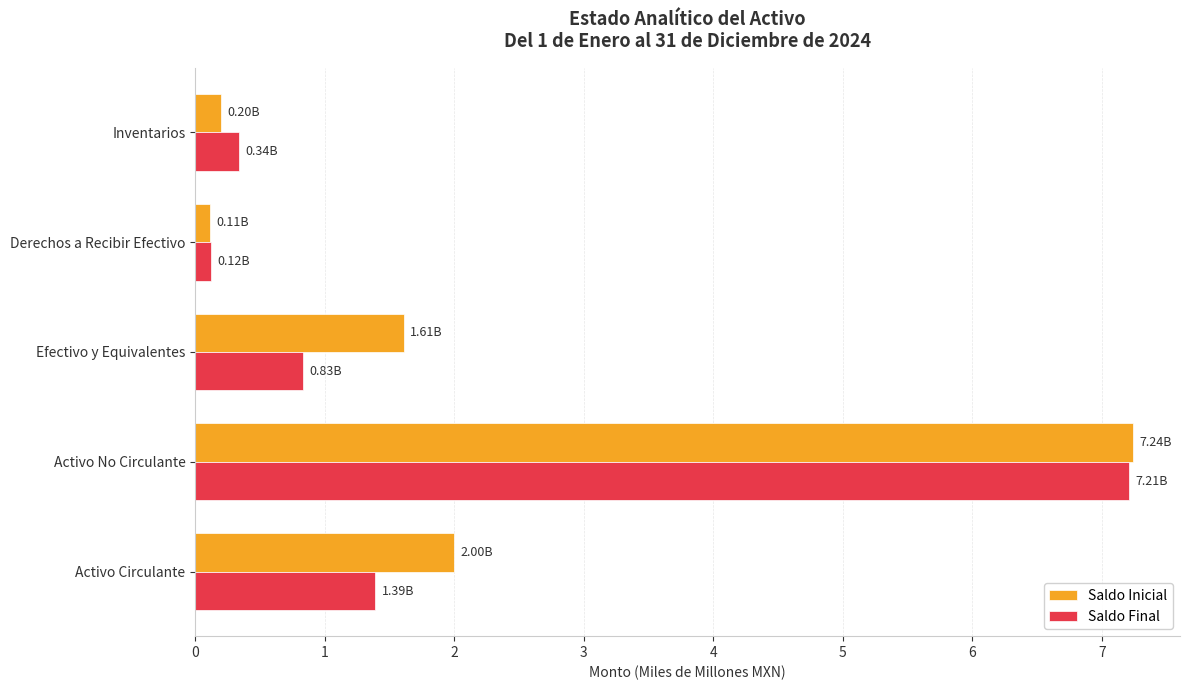

Which category has the lowest value across all series?

Derechos a Recibir Efectivo